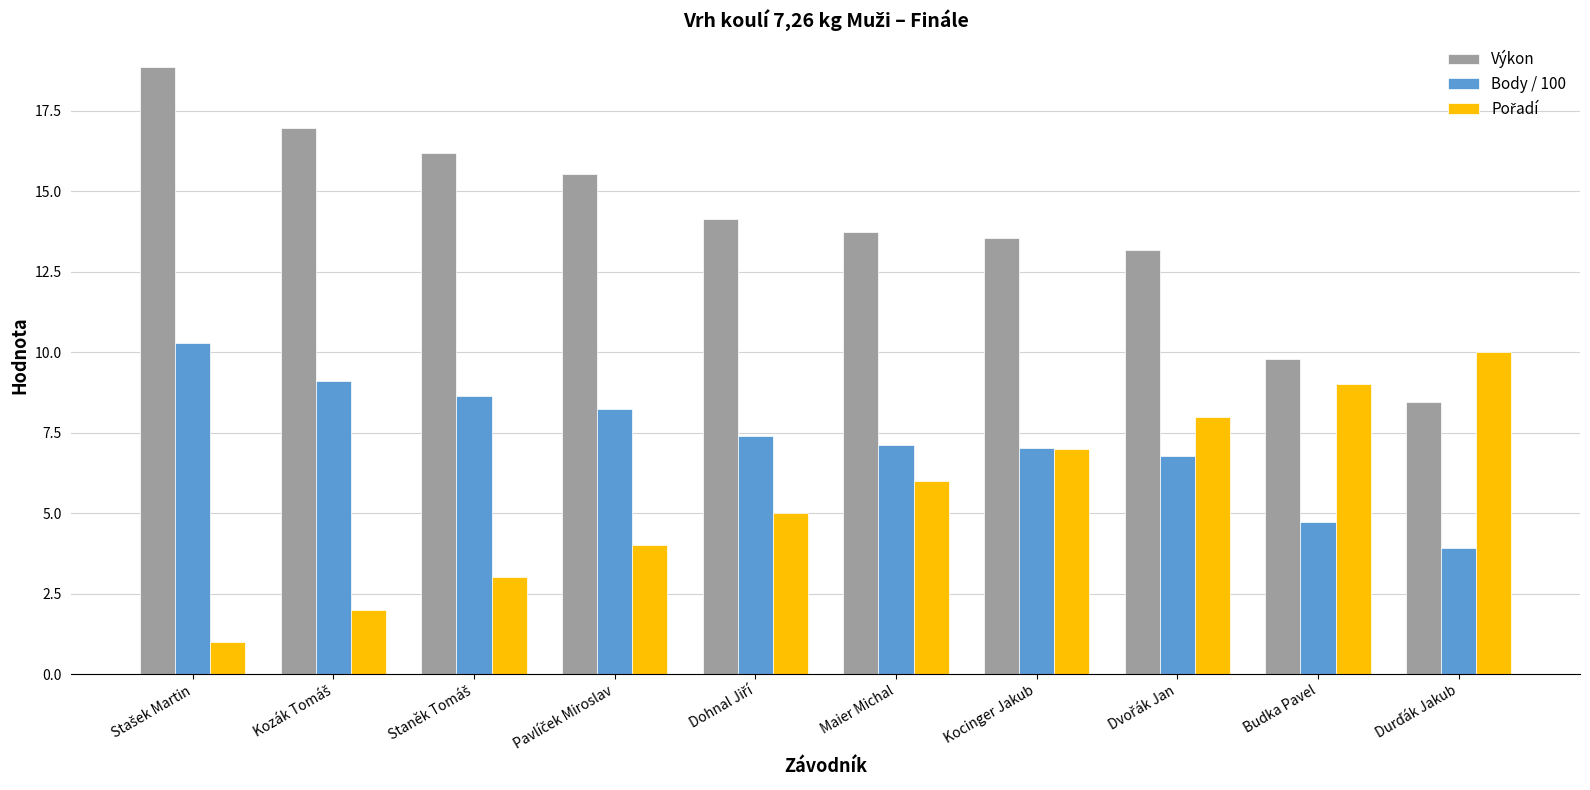

What is the difference between the maximum and minimum values in the Výkon series?

10.4